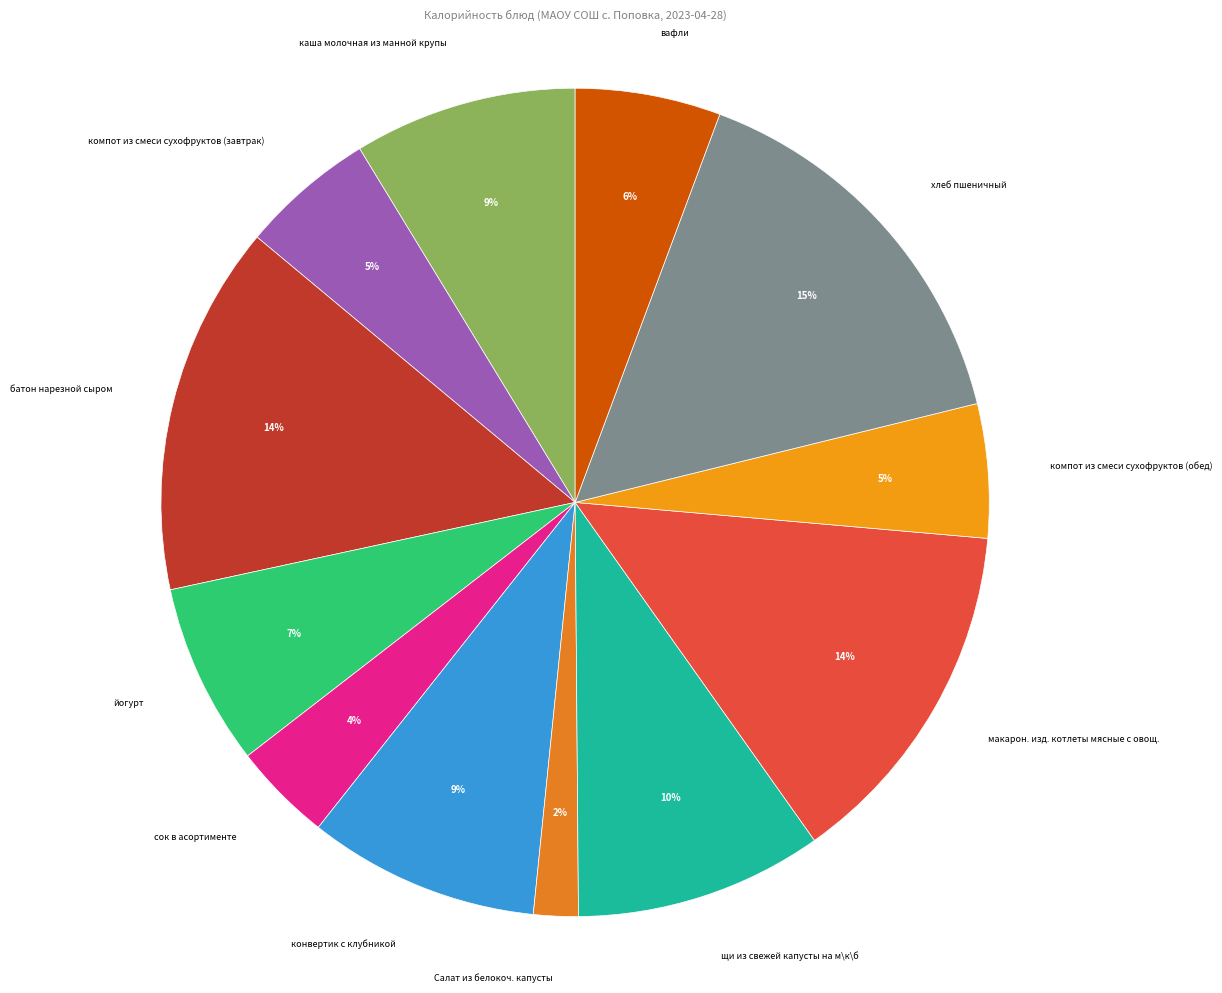

Which slice is the smallest?

Салат из белокоч. капусты